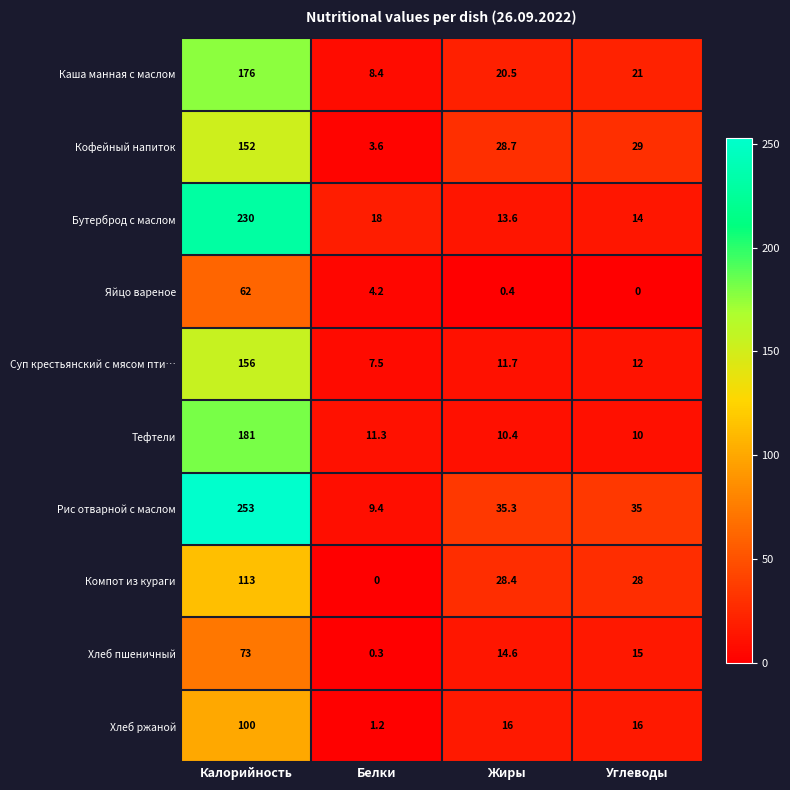

The Яйцо вареное series shows 62.0 at Калорийность. True or false?

True